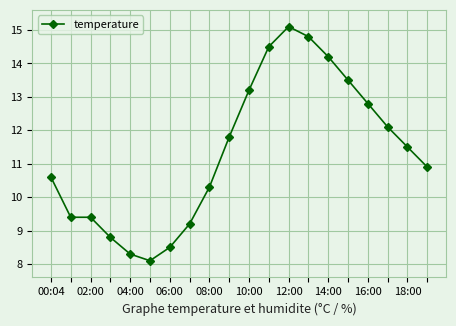

What is the sum of all values?

227.0